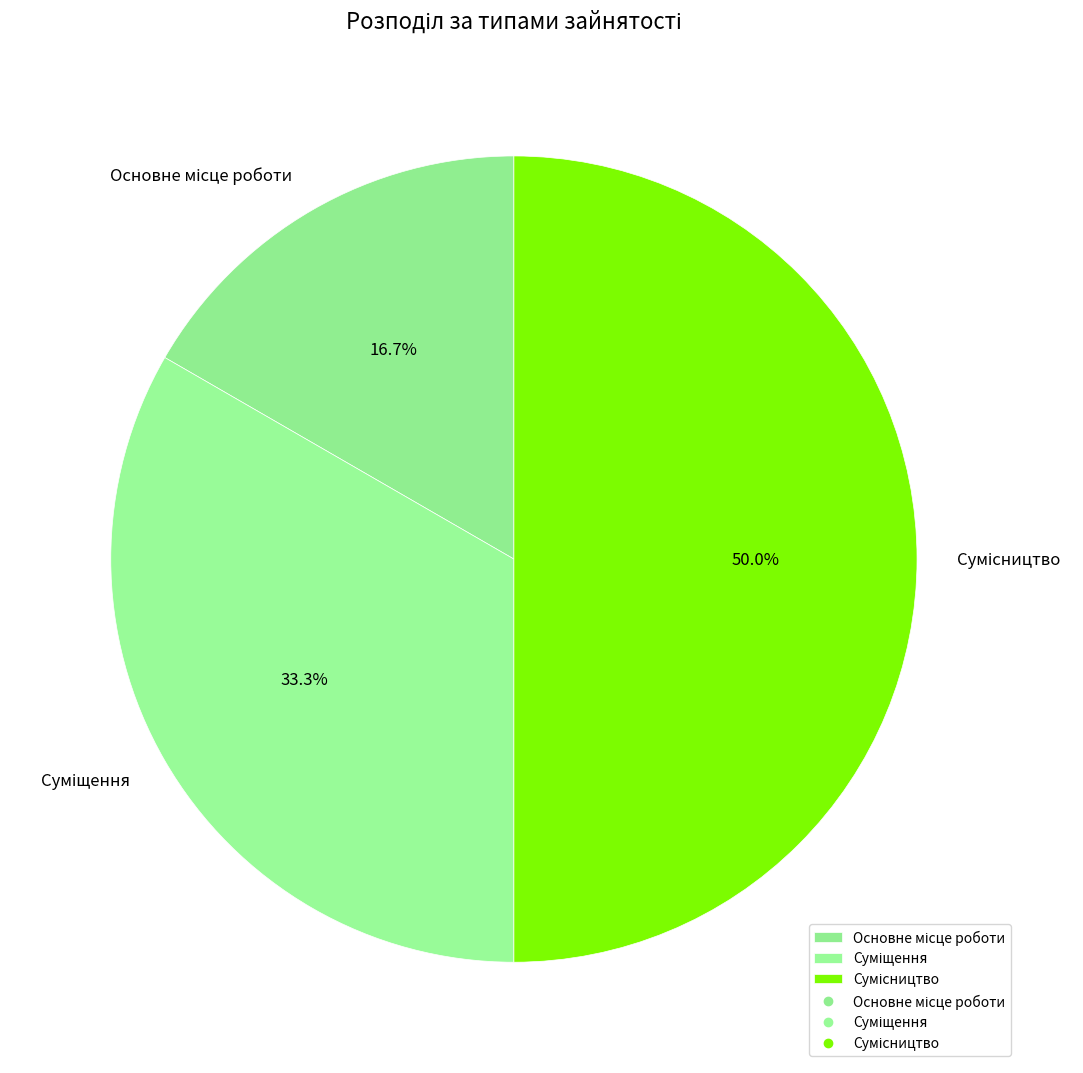

Is there any slice that represents more than half of the pie?

No